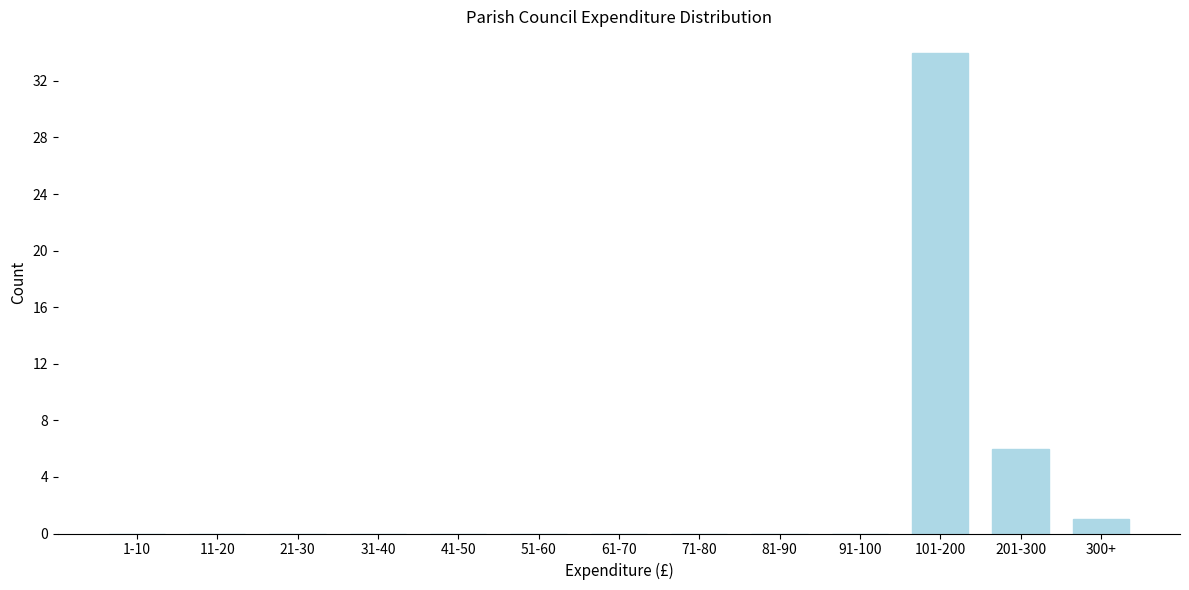

Reading left to right, list all the values displayed in this chart.

1-10=0	11-20=0	21-30=0	31-40=0	41-50=0	51-60=0	61-70=0	71-80=0	81-90=0	91-100=0	101-200=34	201-300=6	300+=1